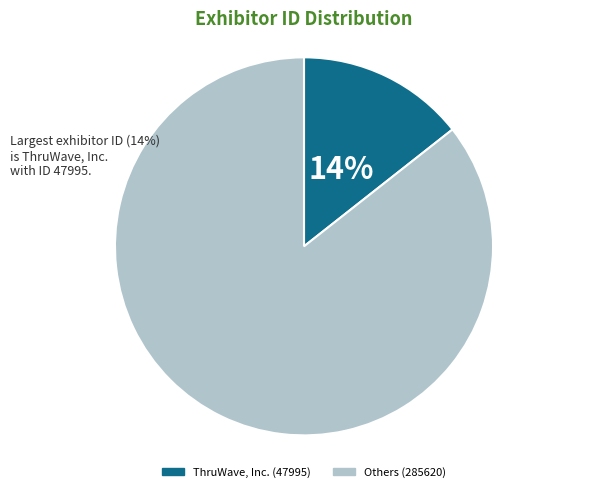

To the nearest percent, what is the average slice percentage?

50%